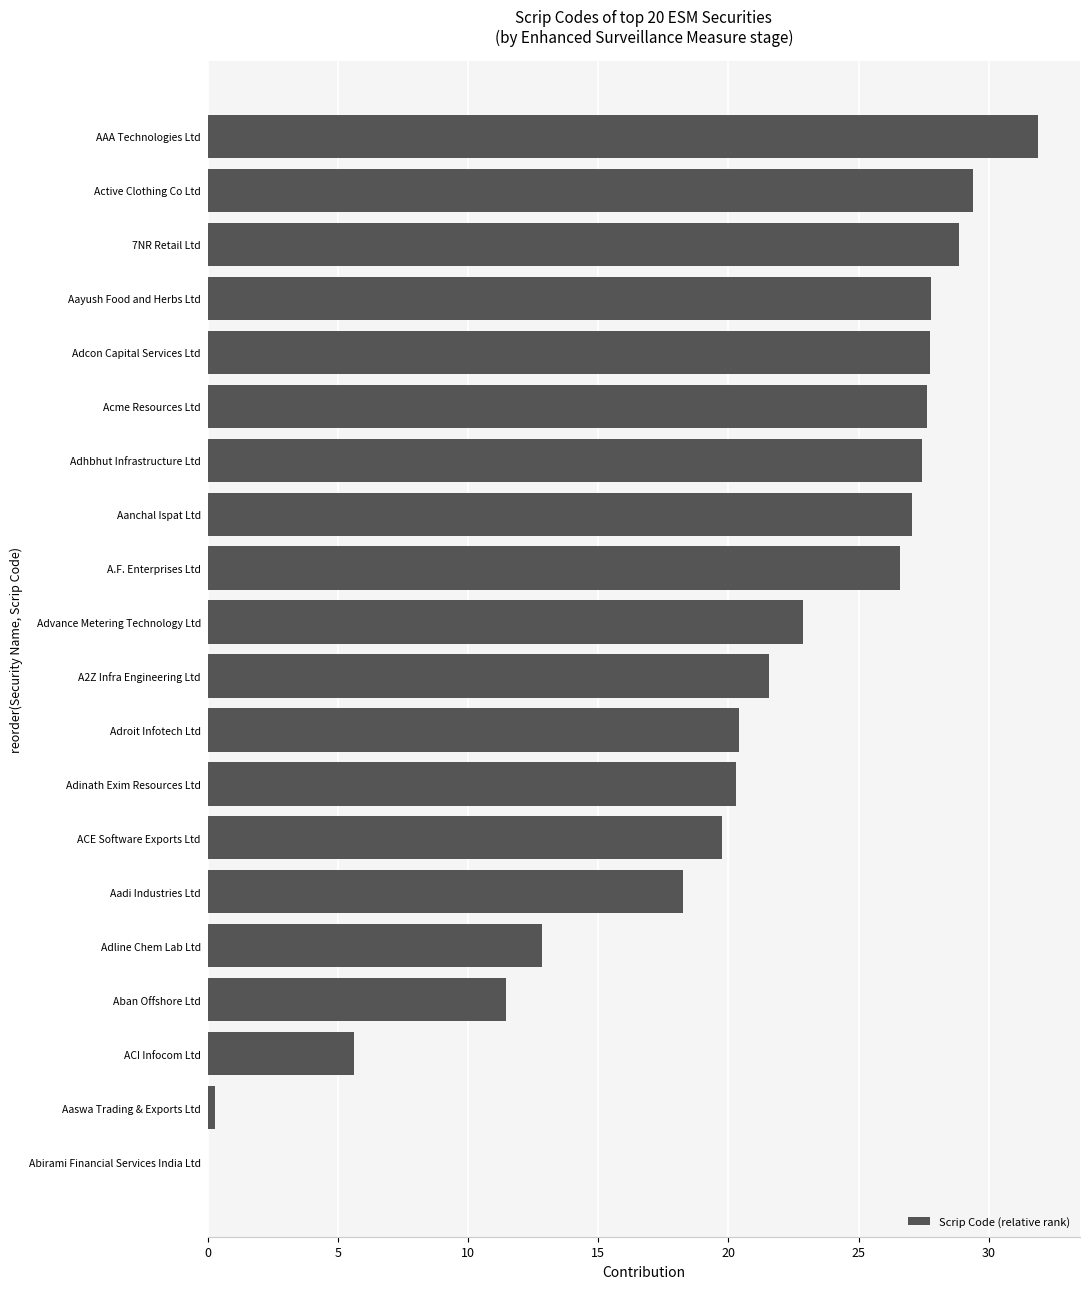

The value at Abirami Financial Services India Ltd is 0.0. True or false?

True